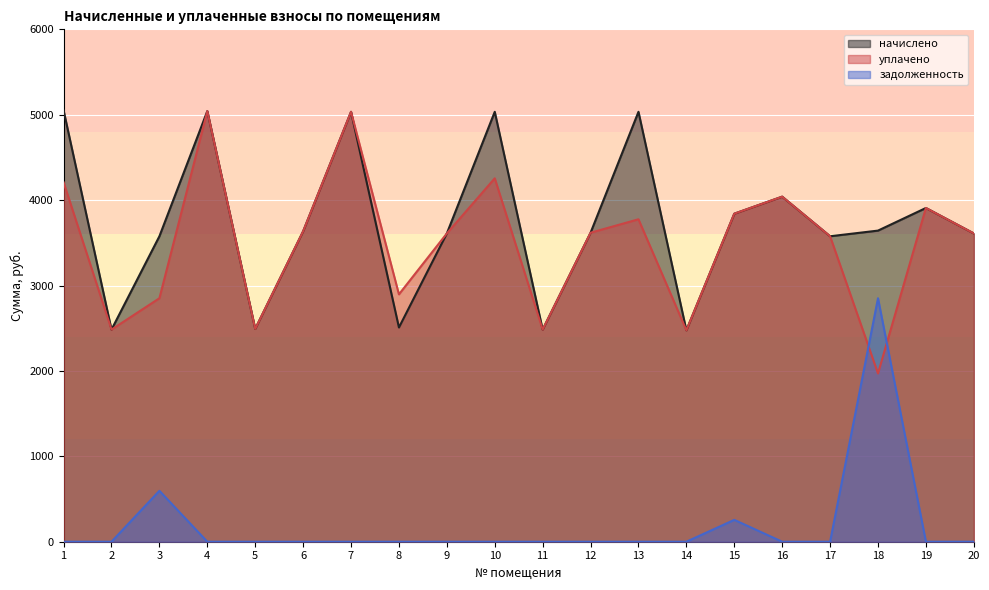

Count the number of categories in the chart.

20